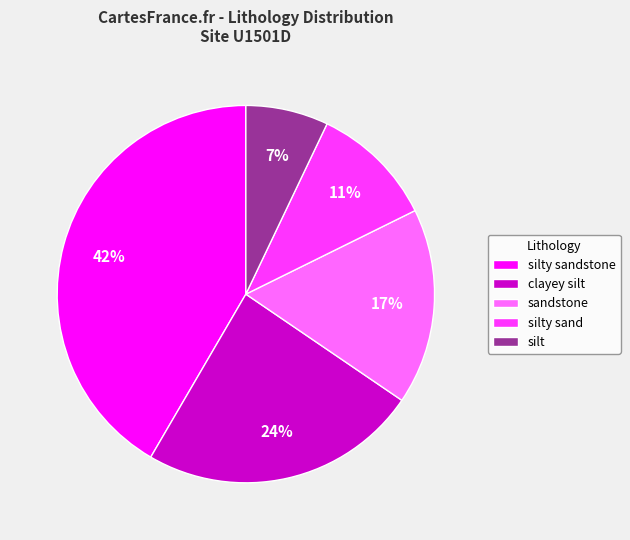

What is the largest slice in the pie chart?

silty sandstone